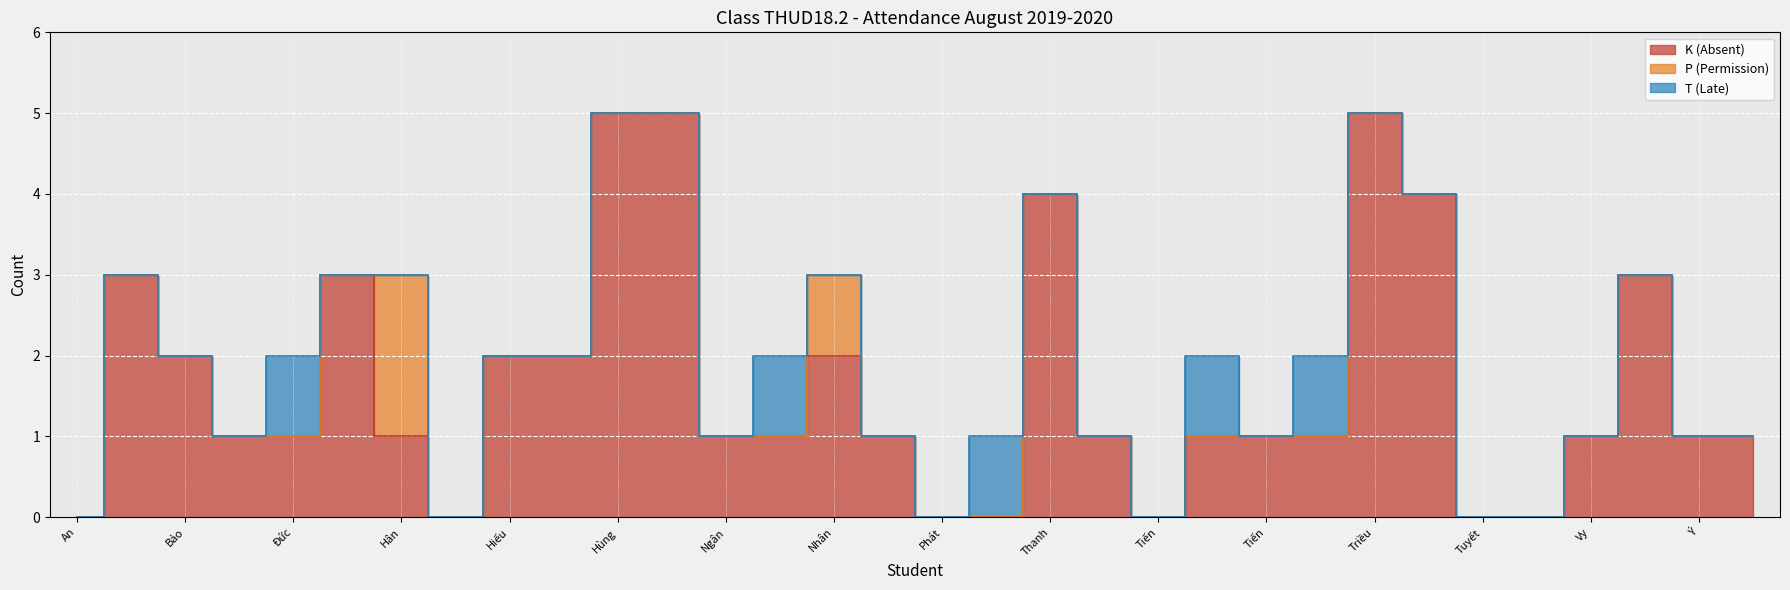

List the series in order of their peak value, highest first.

K (Absent), P (Permission), T (Late)